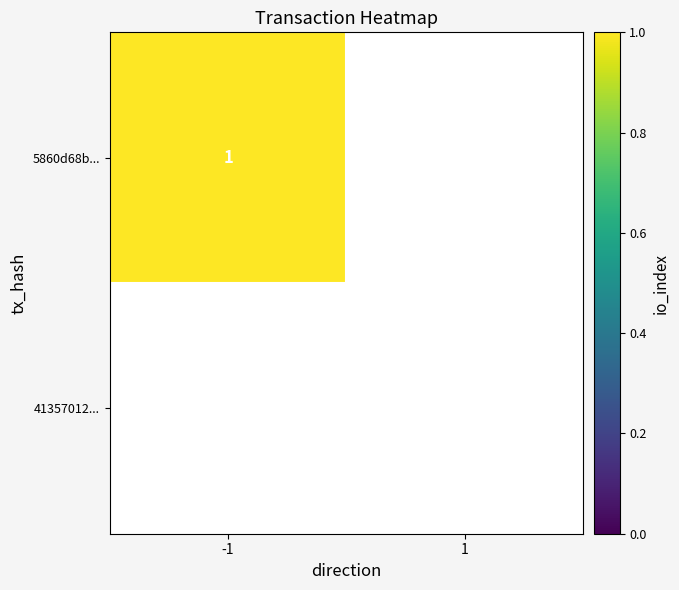

Between -1 and 1, which is larger?

-1